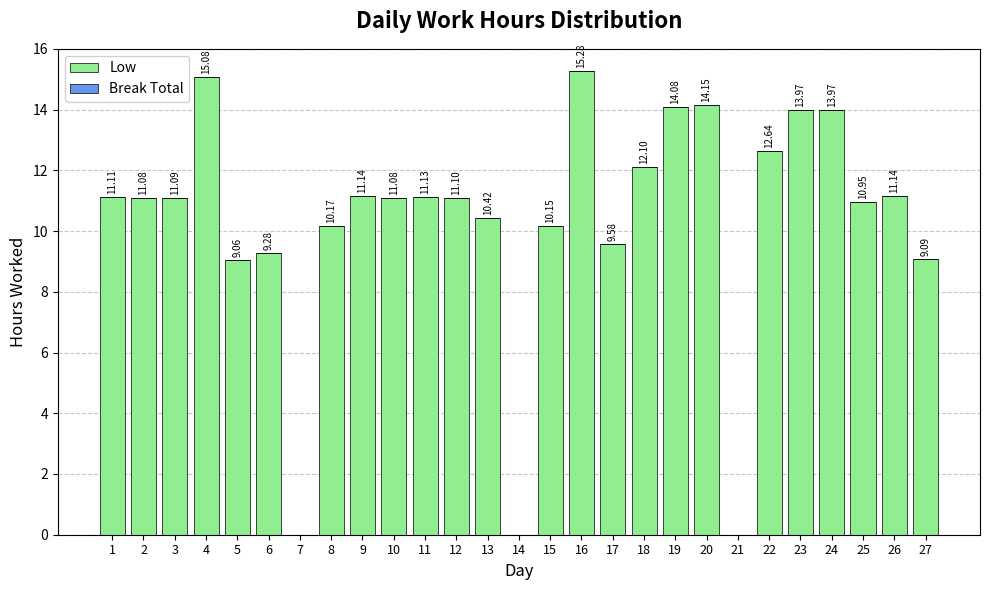

Which has a higher value, 25 or 22?

22